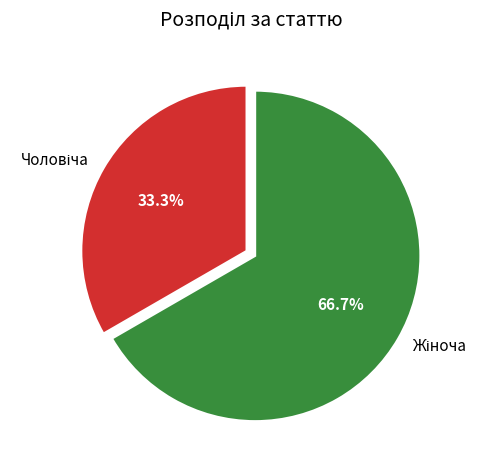

To the nearest percent, what is the difference between the largest and smallest slice percentages?

33%